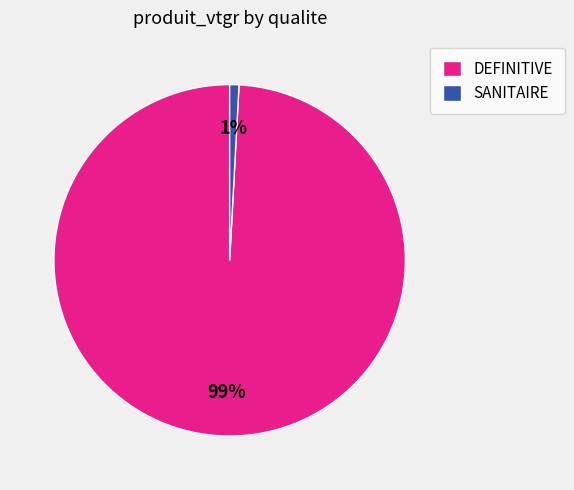

Count the number of slices in the pie.

2